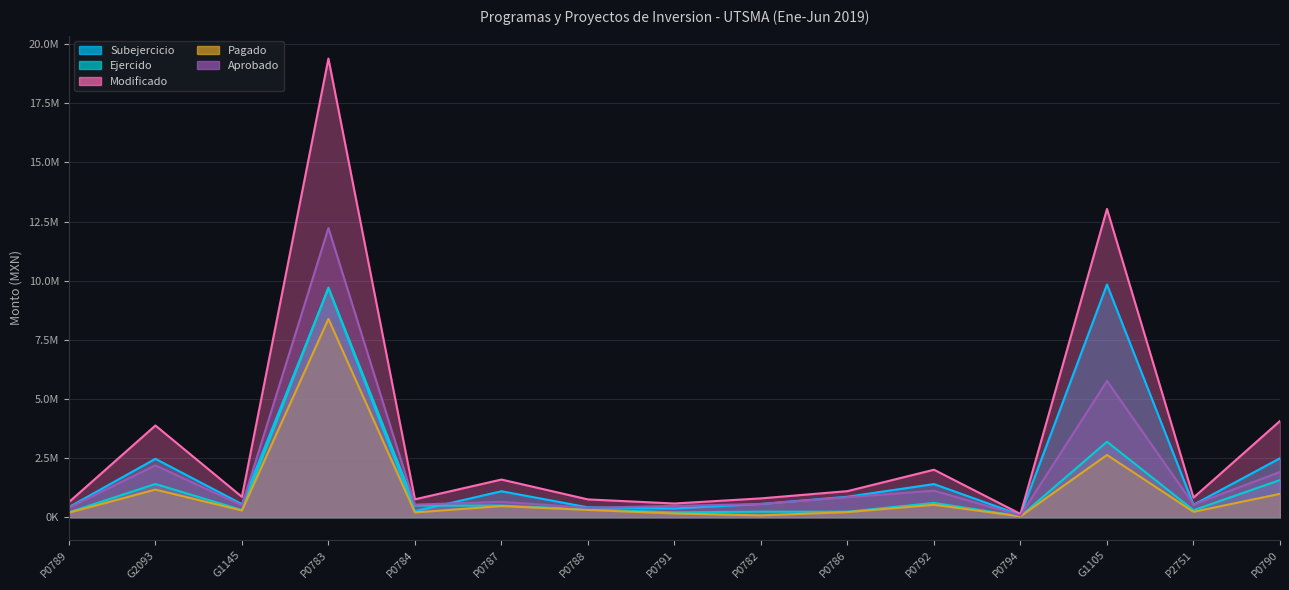

Which category has the highest value in the Ejercido series?

P0783